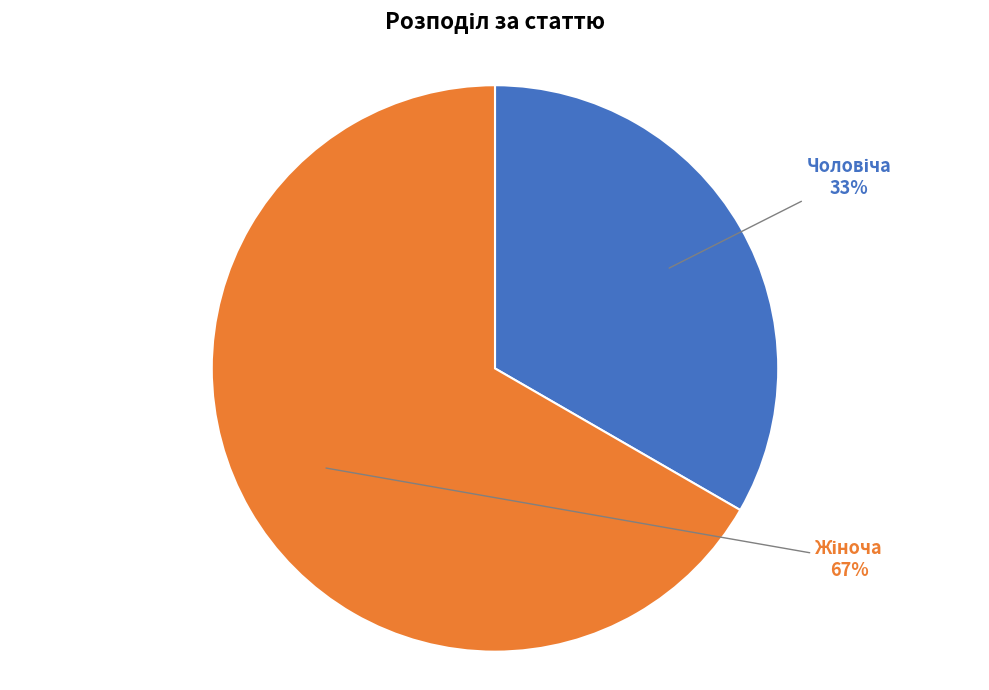

To the nearest percent, what is the average slice percentage?

50%